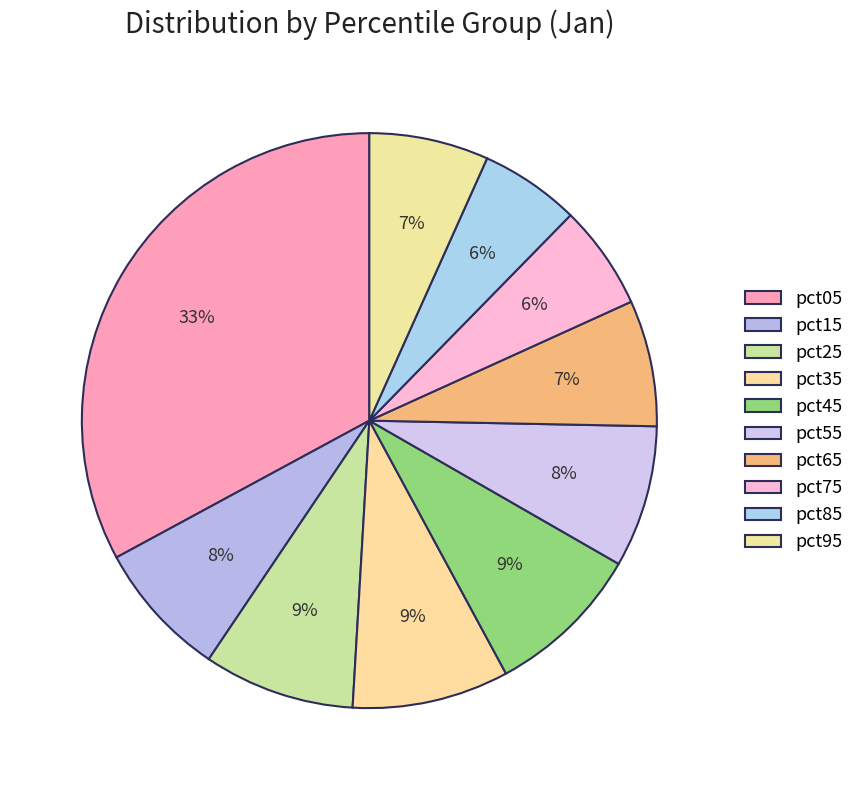

To the nearest percent, what is the difference between the pct95 and pct05 slice percentages?

26%